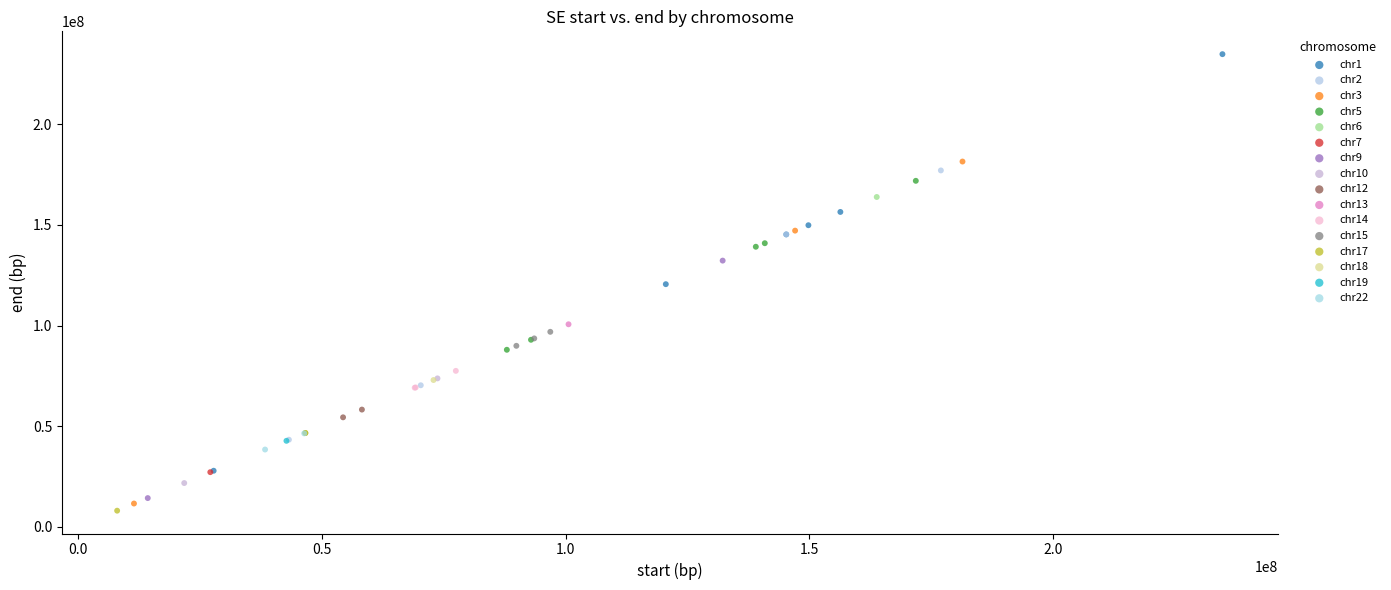

What are all the series names shown in the legend?

chr1, chr2, chr3, chr5, chr6, chr7, chr9, chr10, chr12, chr13, chr14, chr15, chr17, chr18, chr19, chr22